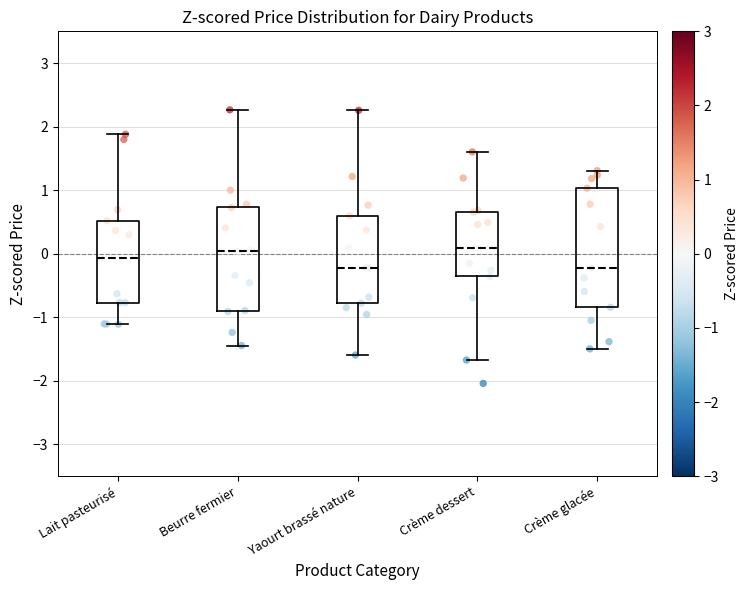

Reading left to right, read every box against the y-axis: the position of its median line, the range the box covers, and the ends of its whiskers. The values are not printed on the chart, so give them approximately, as read against the axis.

Lait pasteurisé: median -0.1, box -0.8 to 0.5, whiskers -1.1 to 1.9
Beurre fermier: median 0.0, box -0.9 to 0.7, whiskers -1.4 to 2.3
Yaourt brassé nature: median -0.2, box -0.8 to 0.6, whiskers -1.6 to 2.3
Crème dessert: median 0.1, box -0.4 to 0.7, whiskers -1.7 to 1.6
Crème glacée: median -0.2, box -0.8 to 1.0, whiskers -1.5 to 1.3